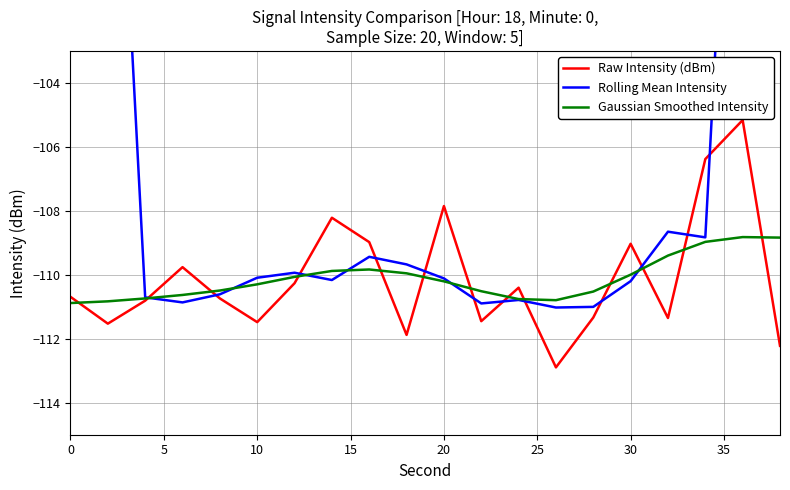

The Raw Intensity (dBm) series shows -111.5 at 10. True or false?

True